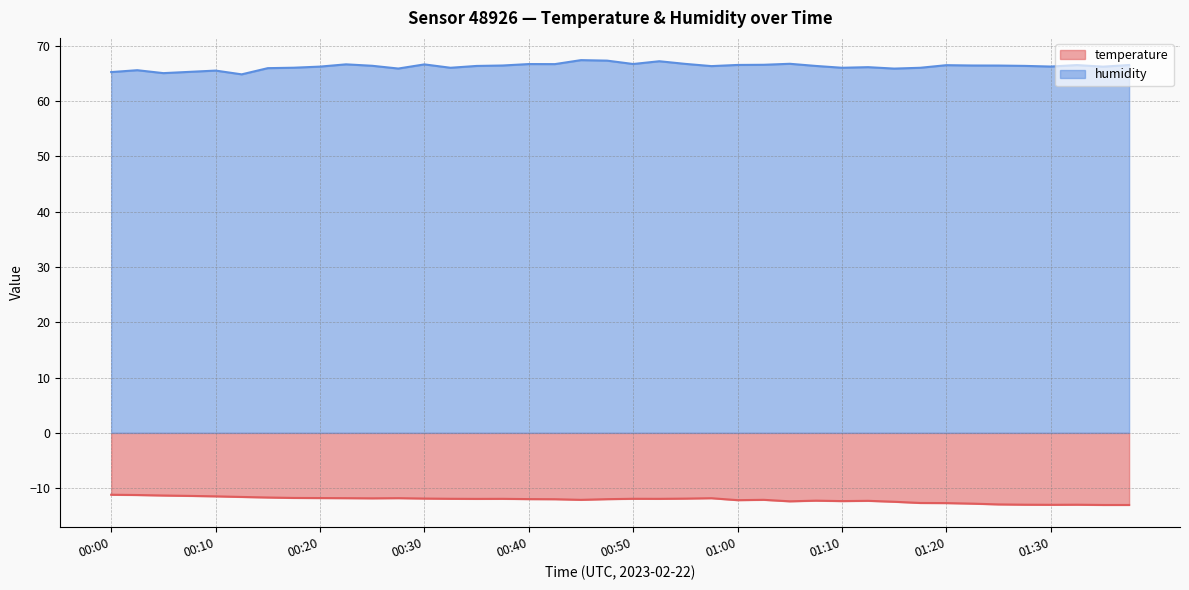

What is the difference between the second highest and second lowest values in the temperature series?

1.8